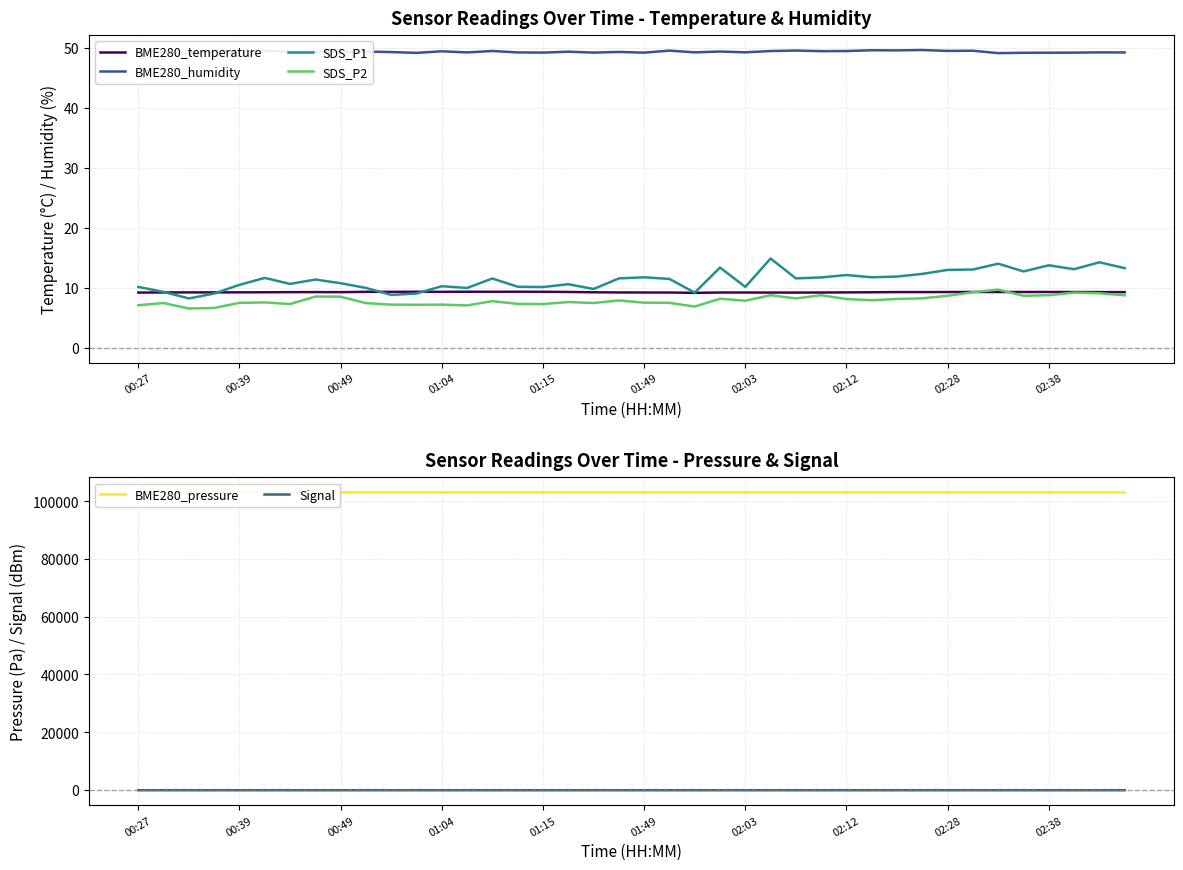

The BME280_humidity series shows 49.5 at 26. True or false?

True